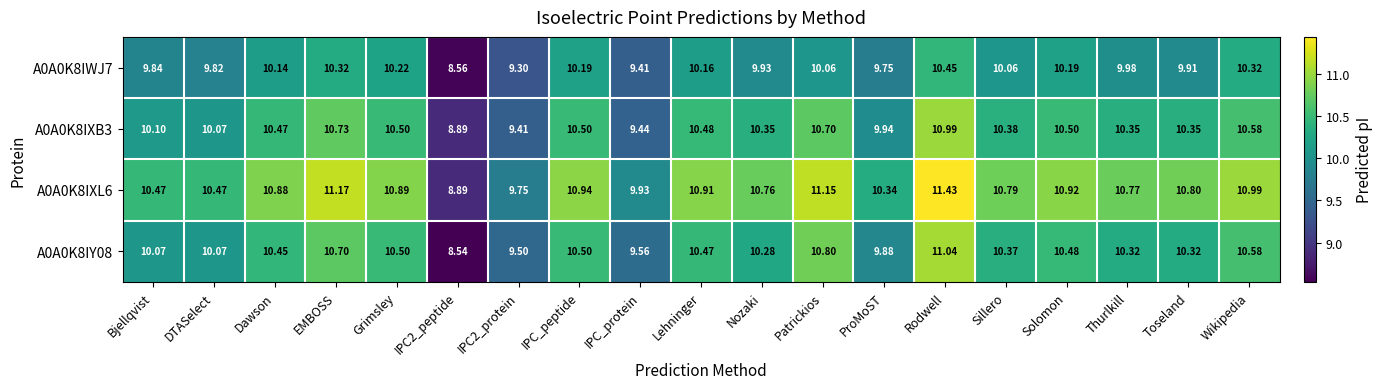

Is the value of A0A0K8IWJ7 at Patrickios greater than the value of A0A0K8IY08 at IPC2_protein?

Yes